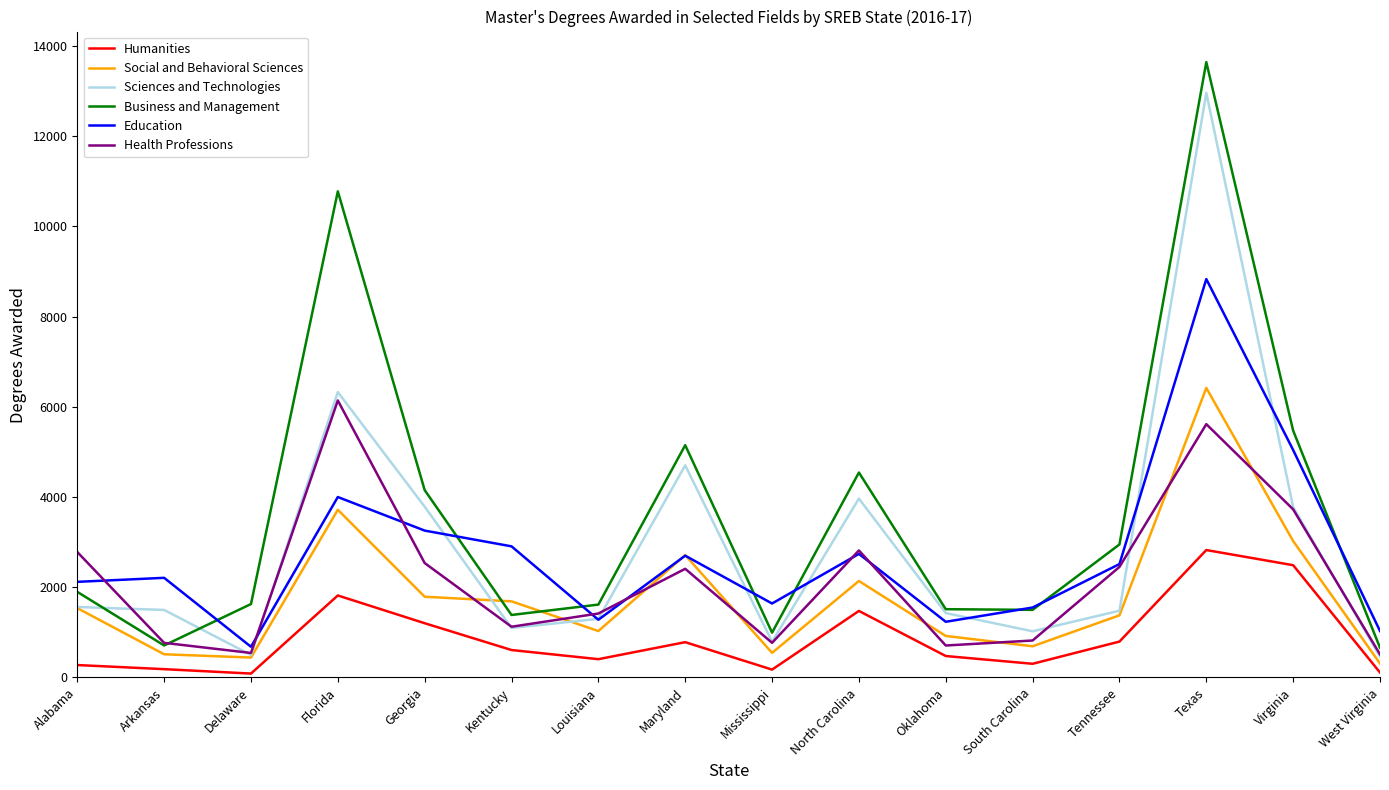

What is the difference between the second highest and minimum values in the Sciences and Technologies series?

5865